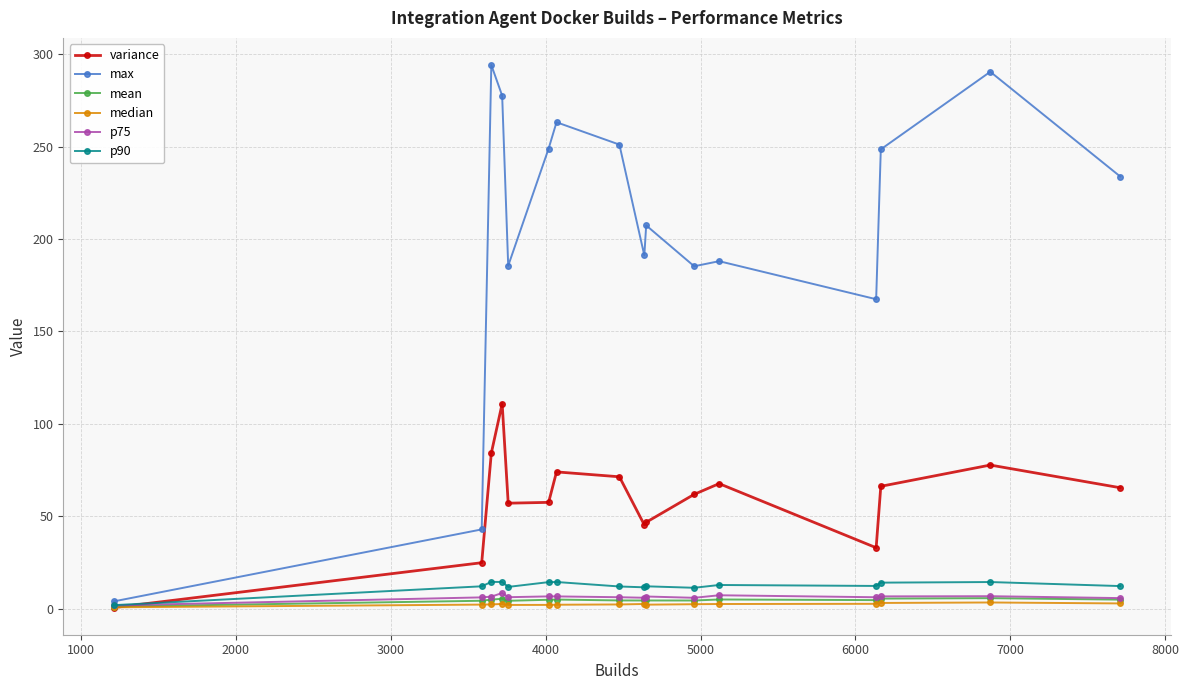

At how many categories does at least one series exceed 143?

14